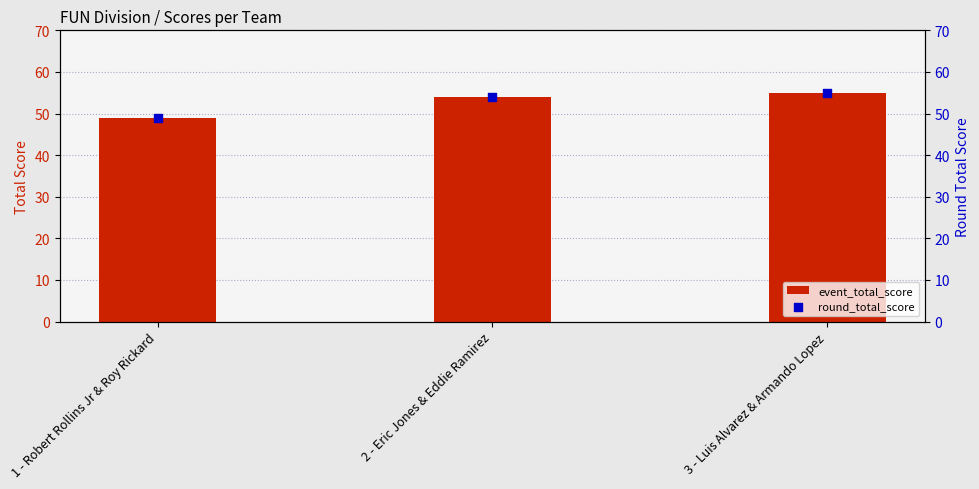

At which category is the sum across all series the highest?

3 - Luis Alvarez & Armando Lopez